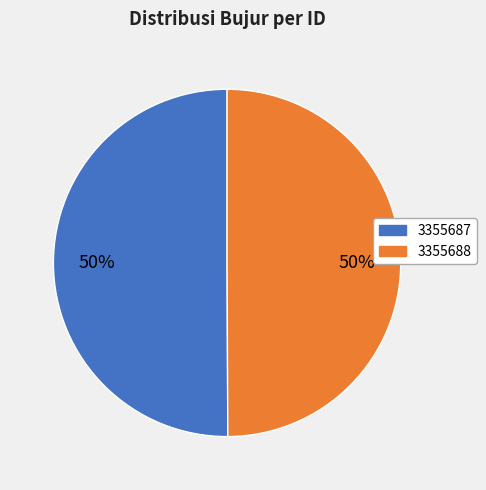

What is the ratio of the value at 3355688 to the value at 3355687?

1.0